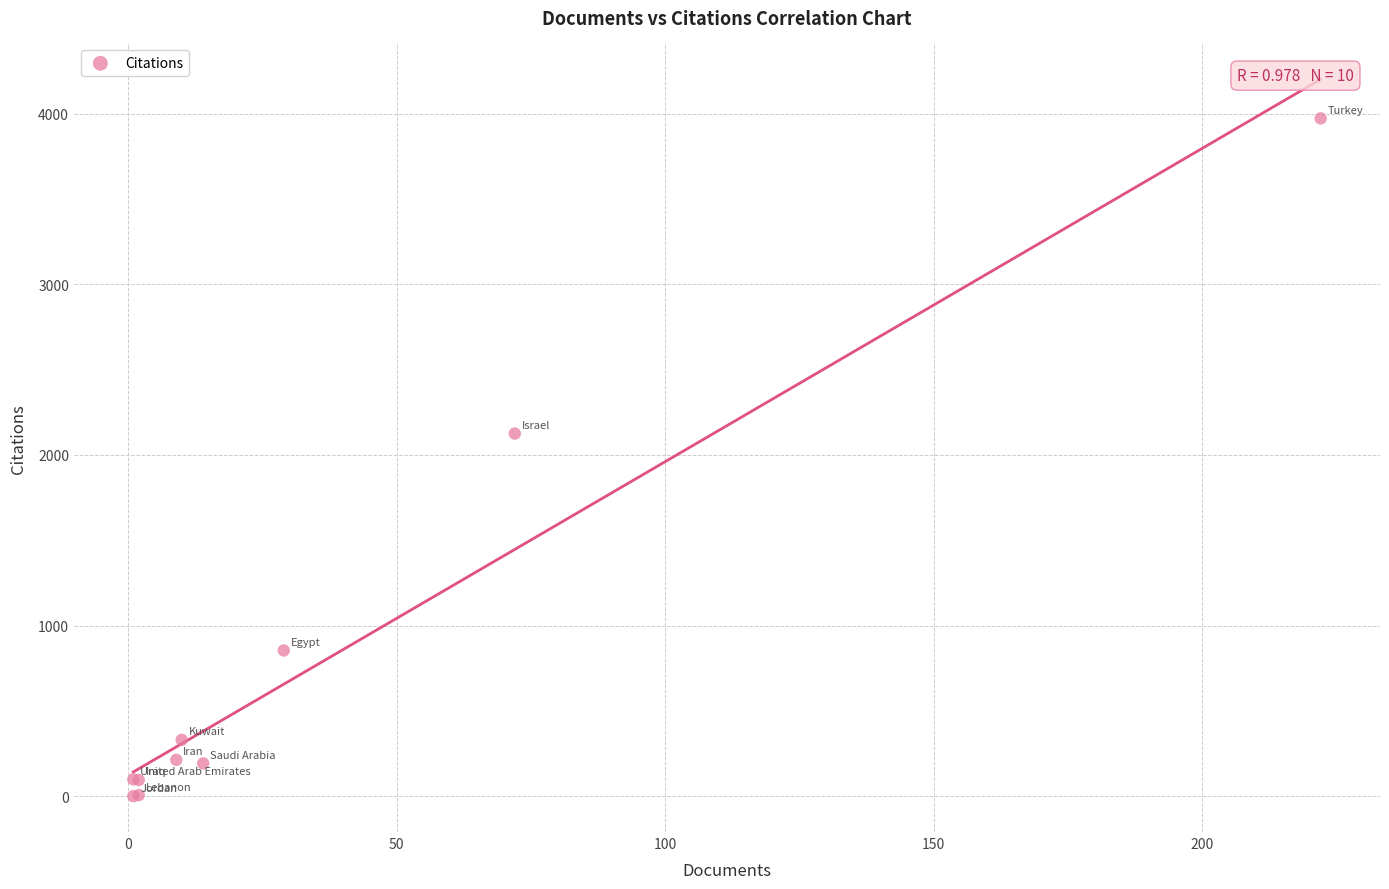

What Y value in the scatter plot is closest to 1986?

2125